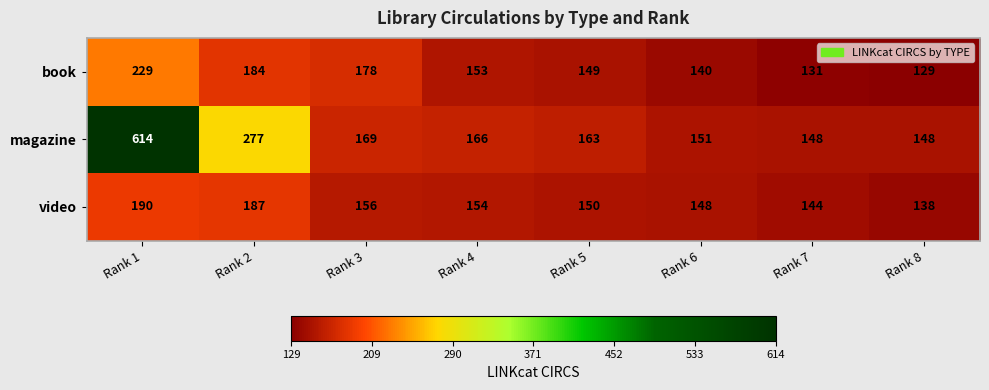

At Rank 8, list the series in order from largest to smallest.

magazine, video, book